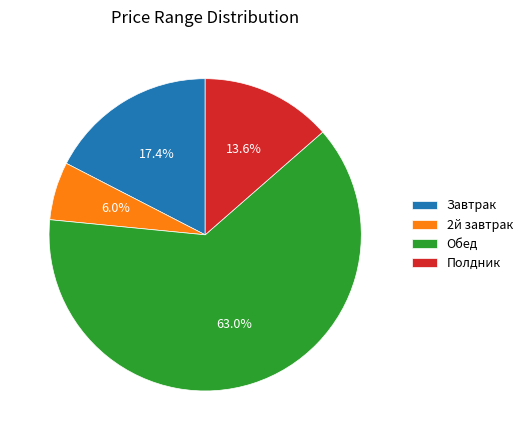

To the nearest percent, what is the difference between the largest and smallest slice percentages?

57%